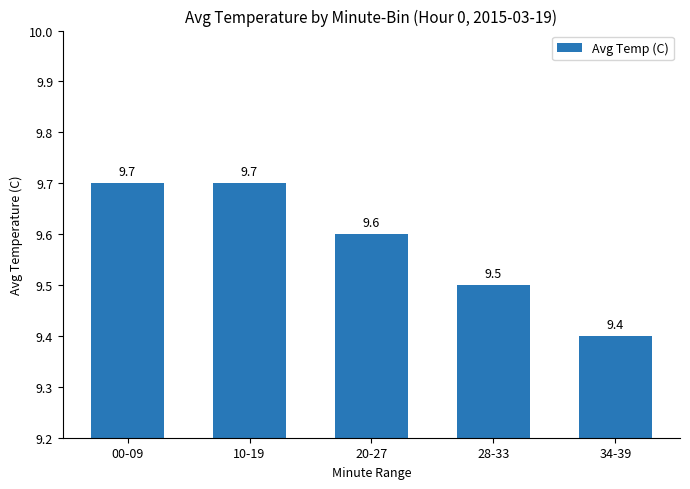

How many bars are there in total?

5